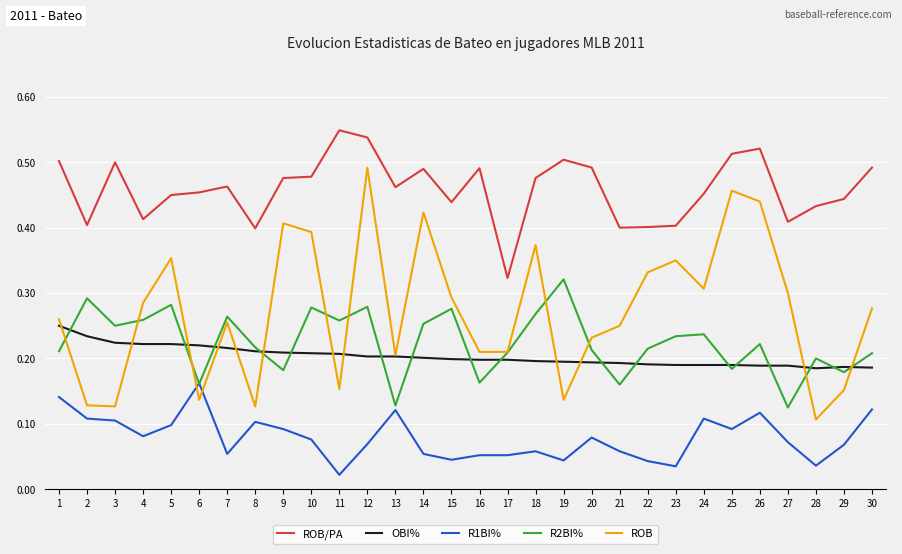

At which category is the sum across all series the highest?

12